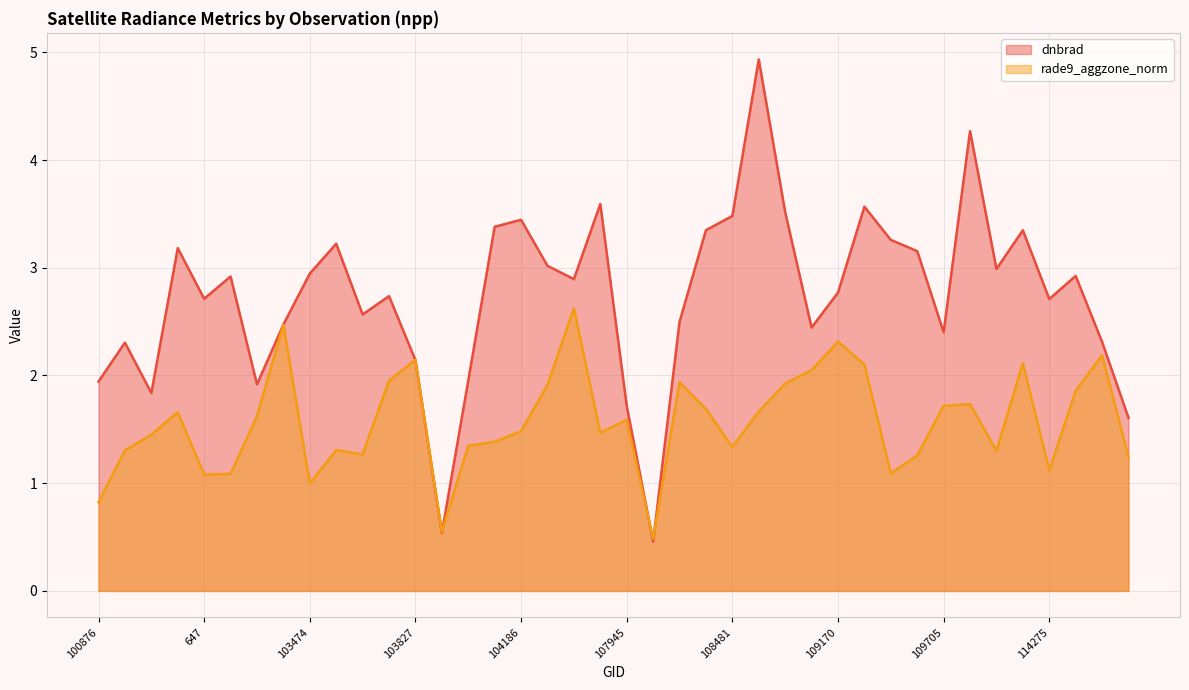

What is the difference between the highest and lowest values at 110398?

2.5